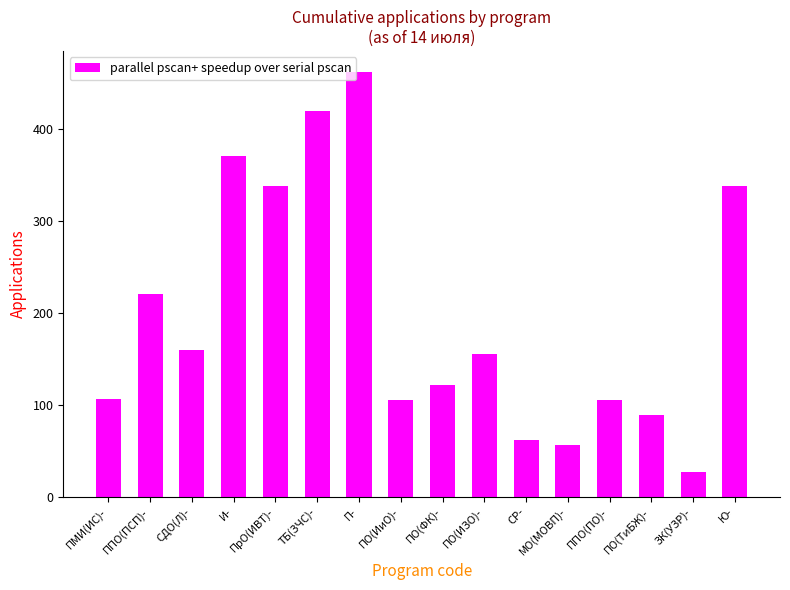

How many categories are shown in the chart?

16